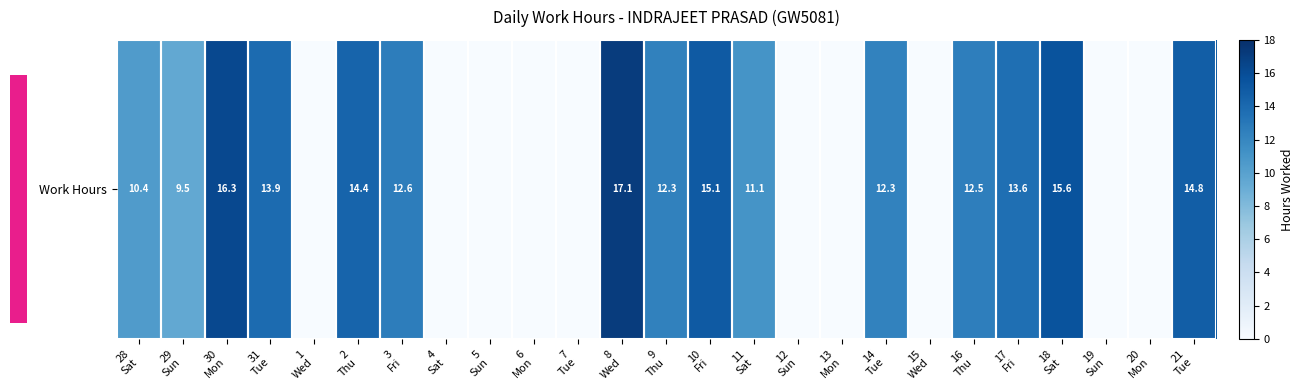

How many values are below 11?

12